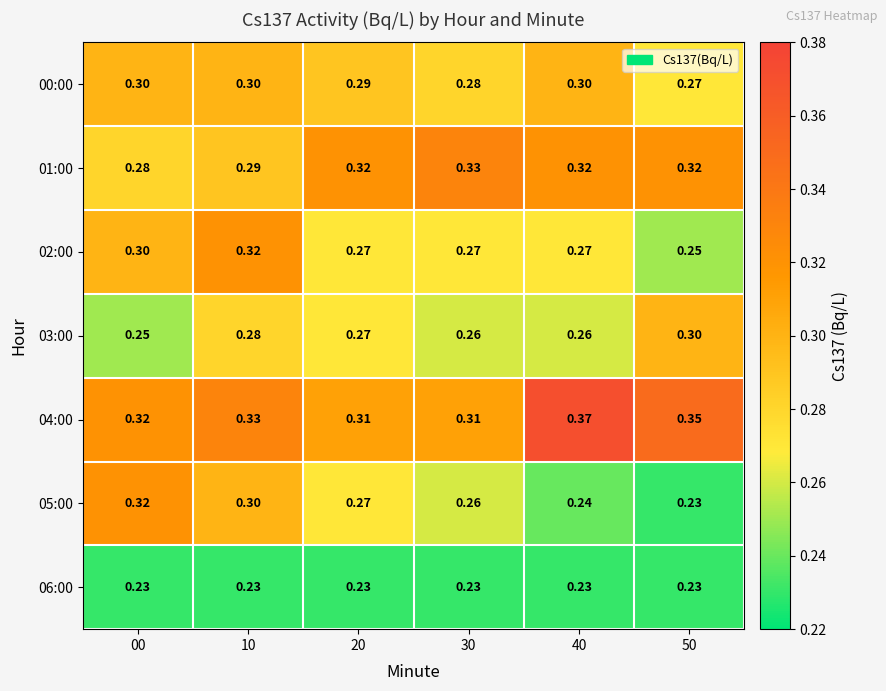

Is the value of 05:00 at 40 greater than the value of 06:00 at 00?

Yes